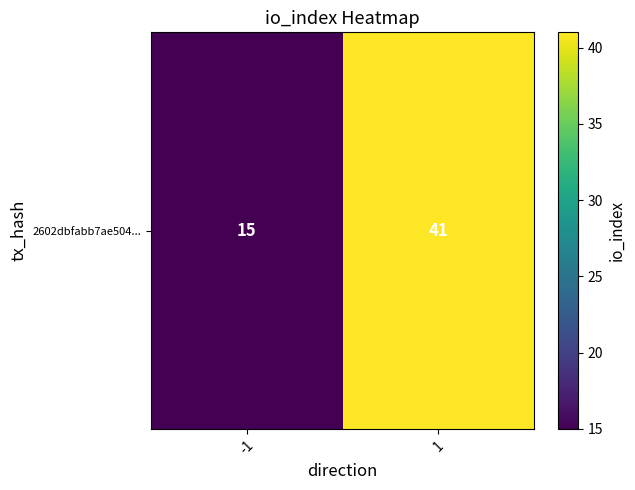

Approximately how many times larger is the value at 1 compared to -1?

2.7